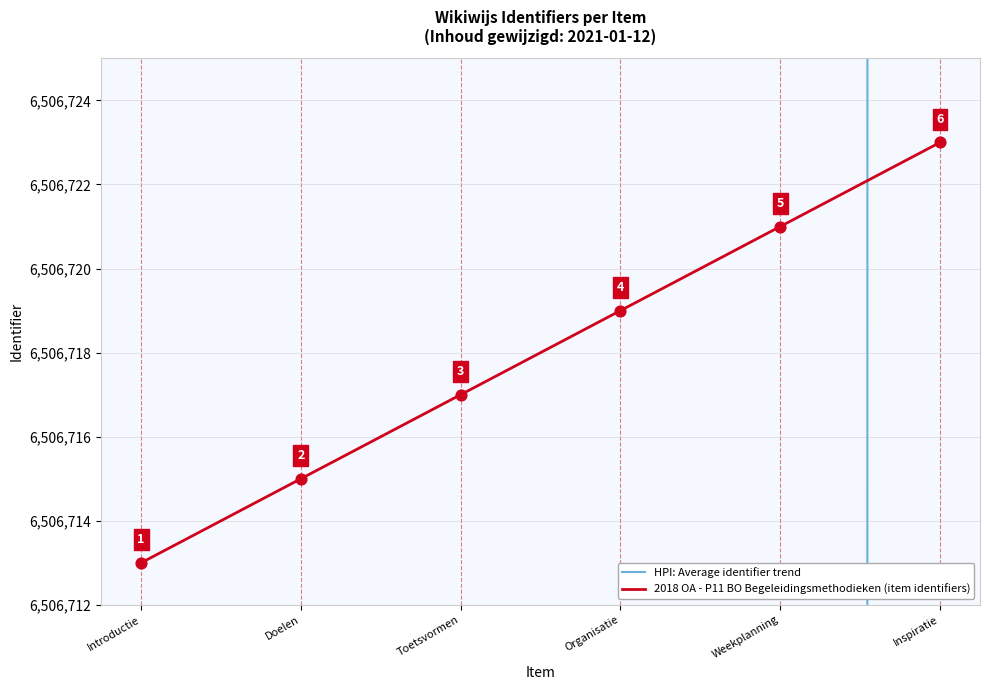

Is the value of 2018 OA - P11 BO Begeleidingsmethodieken (item identifiers) at Doelen greater than the value of HPI: Average identifier trend at Organisatie?

Yes